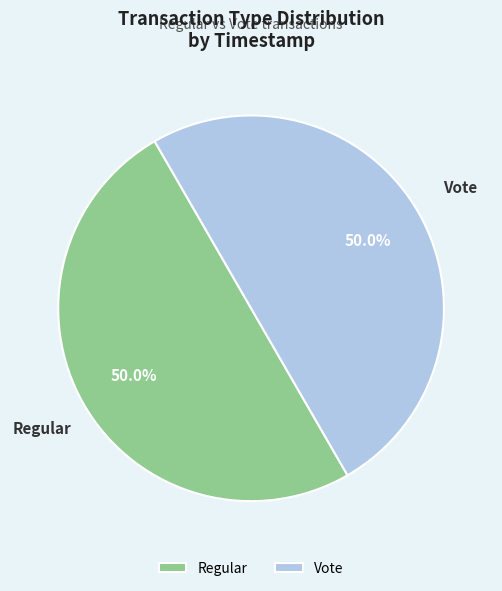

How much of the chart is everything except Vote?

50.0%